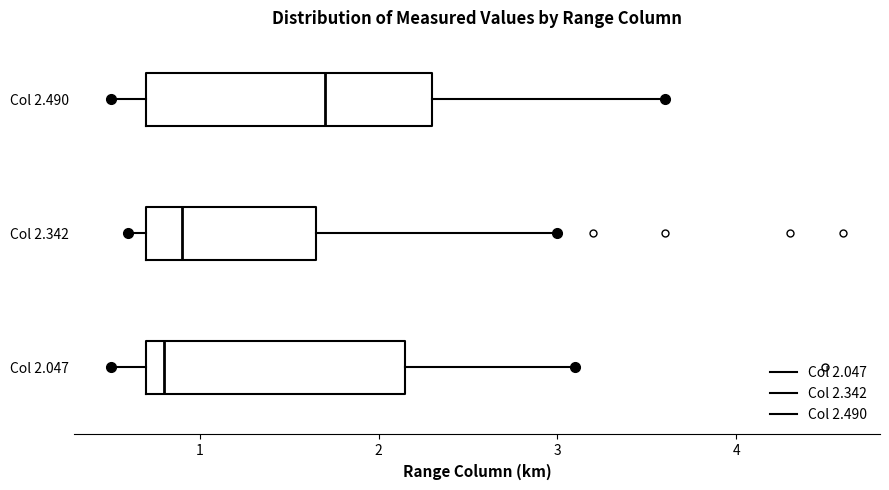

Reading bottom to top, read every box against the x-axis: the position of its median line, the range the box covers, and the ends of its whiskers. The values are not printed on the chart, so give them approximately, as read against the axis.

Col 2.047: median 0.8, box 0.7 to 2.2, whiskers 0.5 to 3.1
Col 2.342: median 0.9, box 0.7 to 1.7, whiskers 0.6 to 3.0
Col 2.490: median 1.7, box 0.7 to 2.3, whiskers 0.5 to 3.6